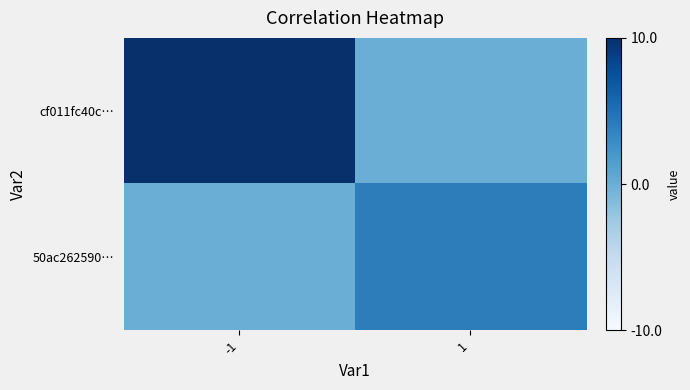

Reading left to right, list all the values displayed in this chart.

cf011fc40c…: -1=10	1=0
50ac262590…: -1=0	1=4